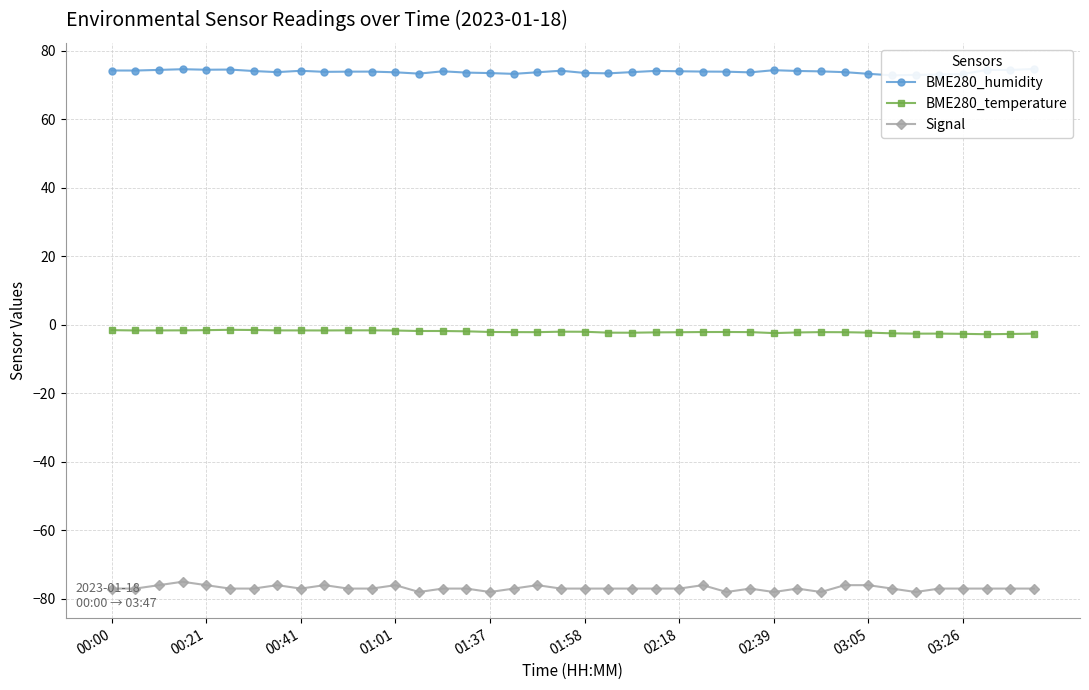

True or false: Signal and BME280_temperature intersect in this chart.

False